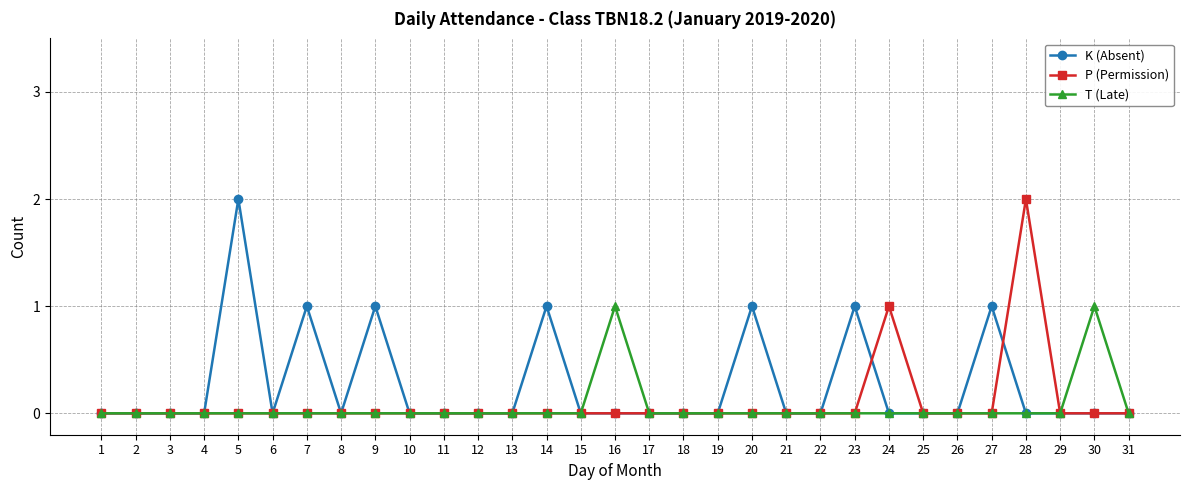

True or false: K (Absent) has a value of 0 at 18.

True